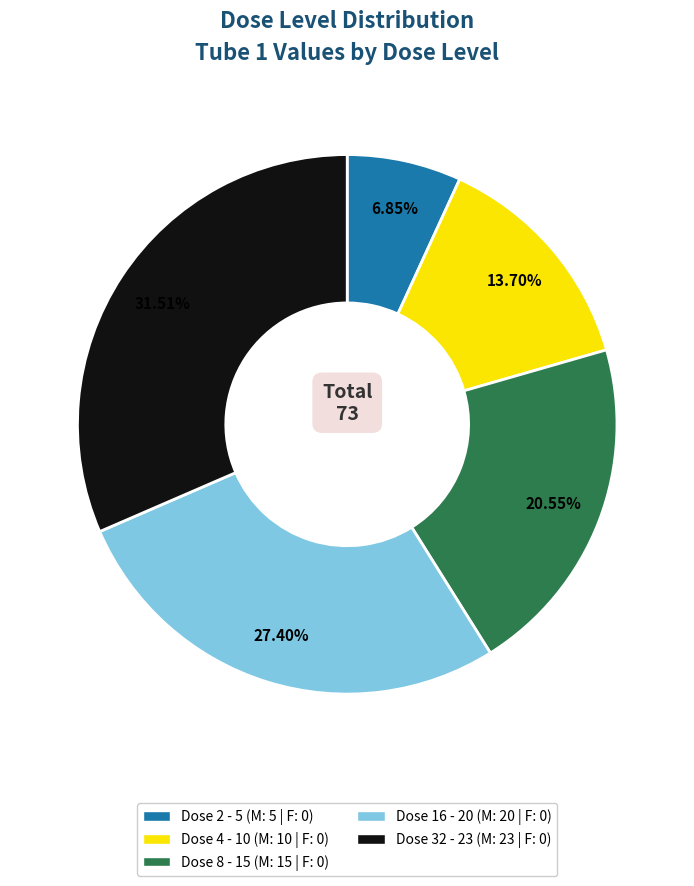

To the nearest percent, what is the average slice percentage?

20%